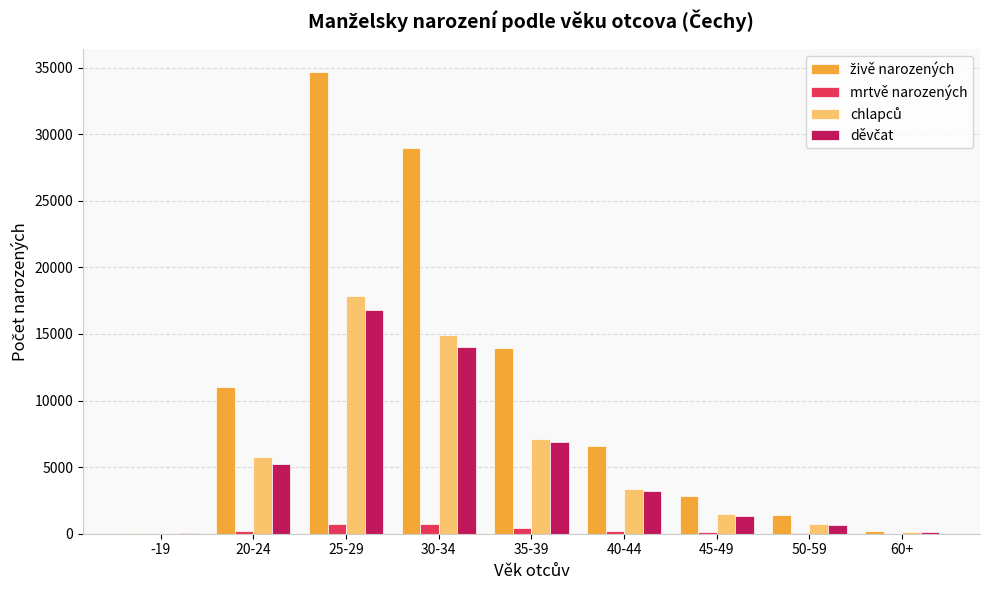

At which category is the sum across all series the highest?

25-29